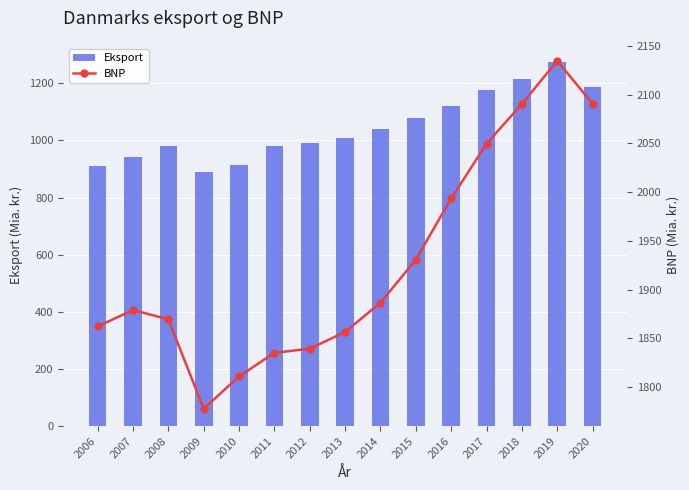

Which series changed the most between 2009 and 2013?

Eksport